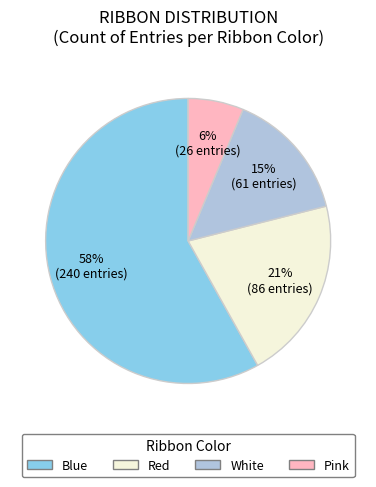

How many slices are in this pie chart?

4